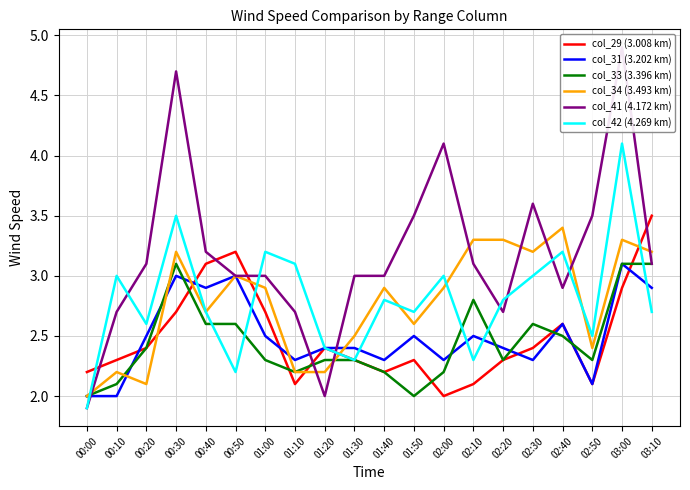

Reading left to right, transcribe all the data shown in this chart.

col_29 (3.008 km): 2.2	2.3	2.4	2.7	3.1	3.2	2.7	2.1	2.4	2.3	2.2	2.3	2.0	2.1	2.3	2.4	2.6	2.1	2.9	3.5
col_31 (3.202 km): 2.0	2.0	2.5	3.0	2.9	3.0	2.5	2.3	2.4	2.4	2.3	2.5	2.3	2.5	2.4	2.3	2.6	2.1	3.1	2.9
col_33 (3.396 km): 2.0	2.1	2.4	3.1	2.6	2.6	2.3	2.2	2.3	2.3	2.2	2.0	2.2	2.8	2.3	2.6	2.5	2.3	3.1	3.1
col_34 (3.493 km): 2.0	2.2	2.1	3.2	2.7	3.0	2.9	2.2	2.2	2.5	2.9	2.6	2.9	3.3	3.3	3.2	3.4	2.4	3.3	3.2
col_41 (4.172 km): 1.9	2.7	3.1	4.7	3.2	3.0	3.0	2.7	2.0	3.0	3.0	3.5	4.1	3.1	2.7	3.6	2.9	3.5	4.9	3.1
col_42 (4.269 km): 1.9	3.0	2.6	3.5	2.7	2.2	3.2	3.1	2.4	2.3	2.8	2.7	3.0	2.3	2.8	3.0	3.2	2.5	4.1	2.7